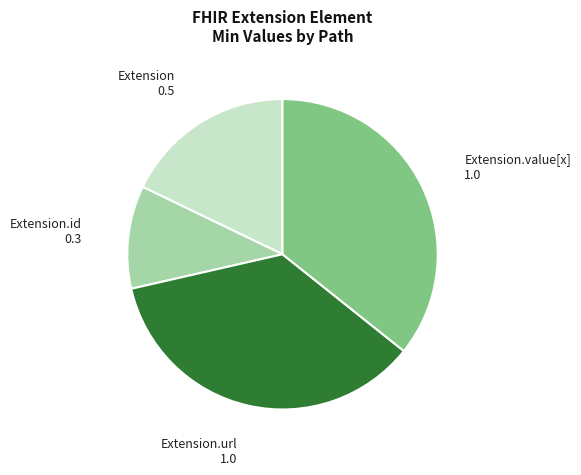

Which slice is the smallest?

Extension.id